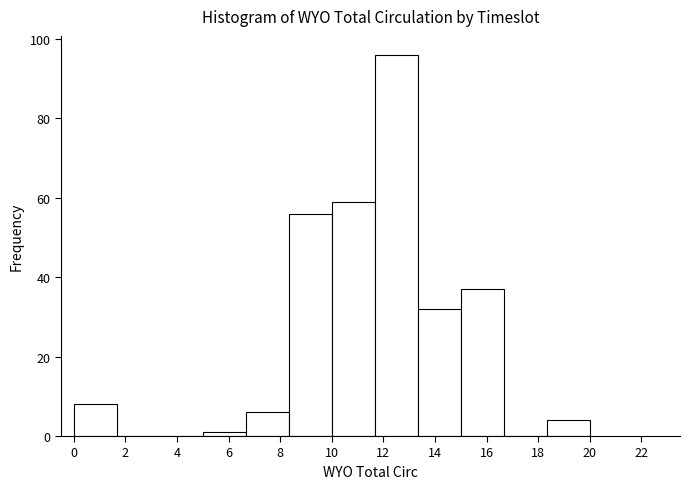

What is the height of the bar covering 0.0 to 1.6 on the x-axis? Neither the bar edges nor the heights are printed on the chart, so give them approximately, as read against the axes.

8